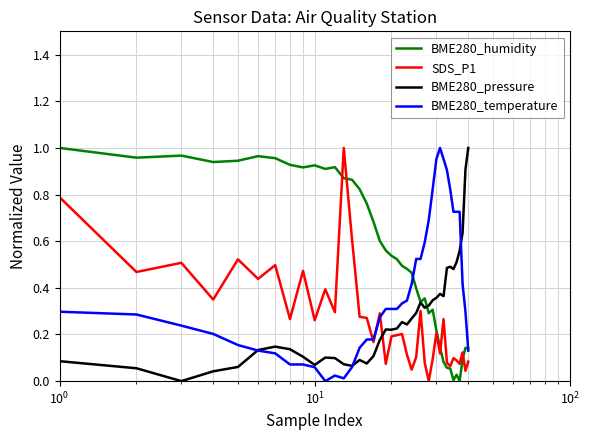

Which series ends up on top after the final intersection of BME280_temperature and SDS_P1?

BME280_temperature